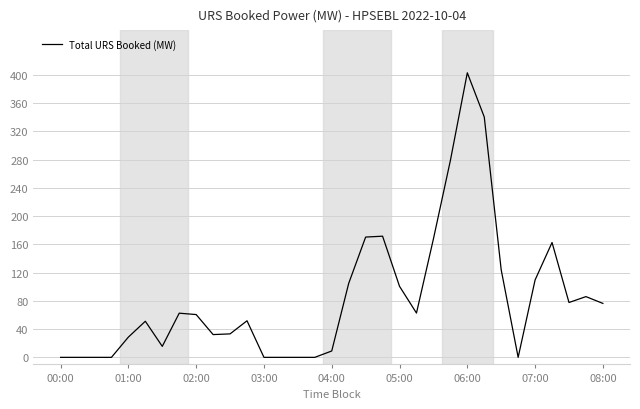

Does the chart have visible grid lines?

Yes